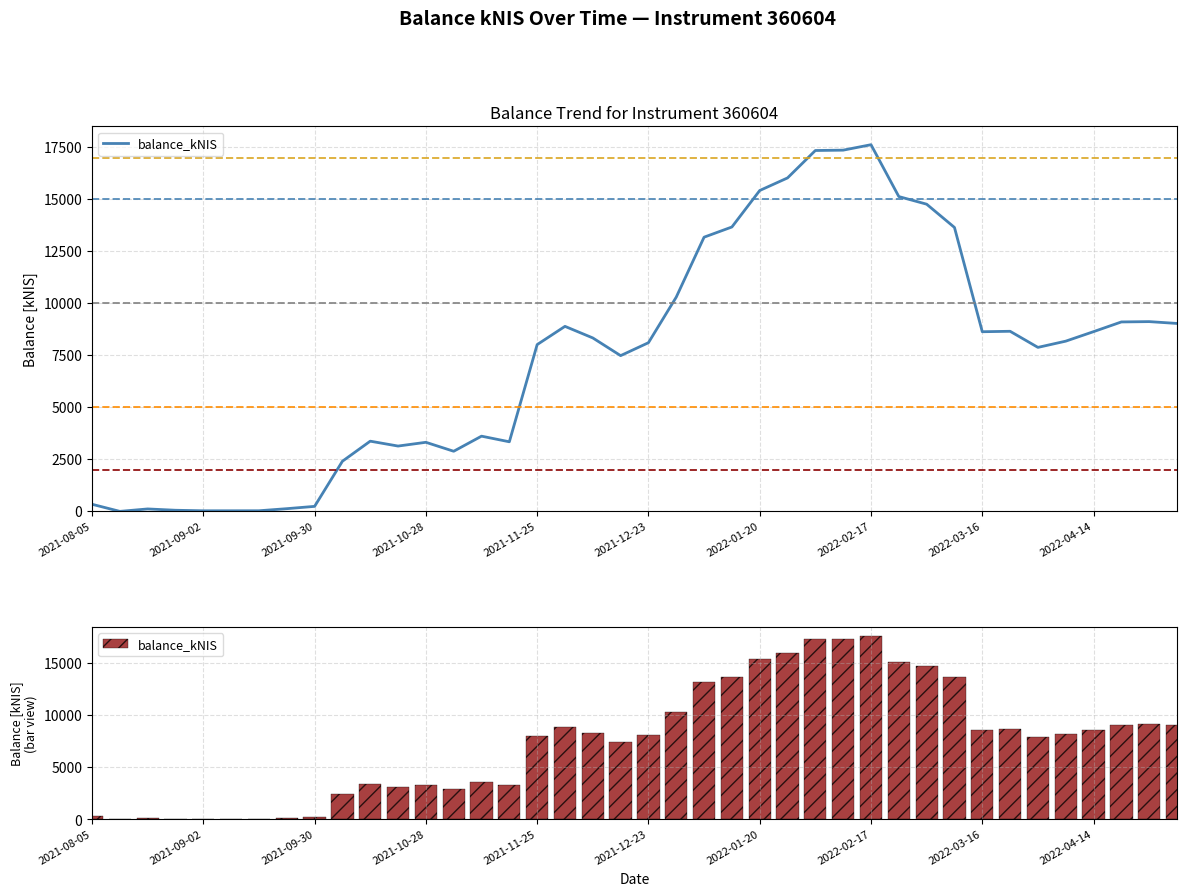

What is the sum of the values at 25 and 16?

24048.8